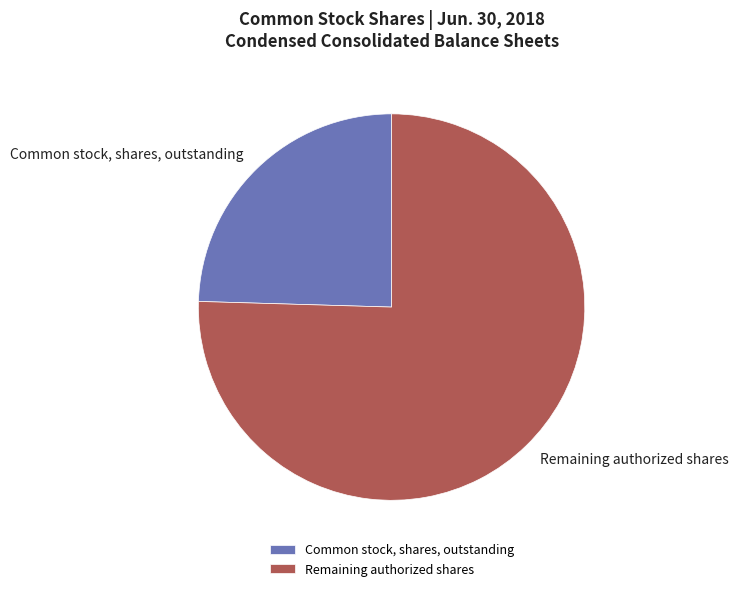

Rank the categories by value from lowest to highest.

Common stock, shares, outstanding, Remaining authorized shares